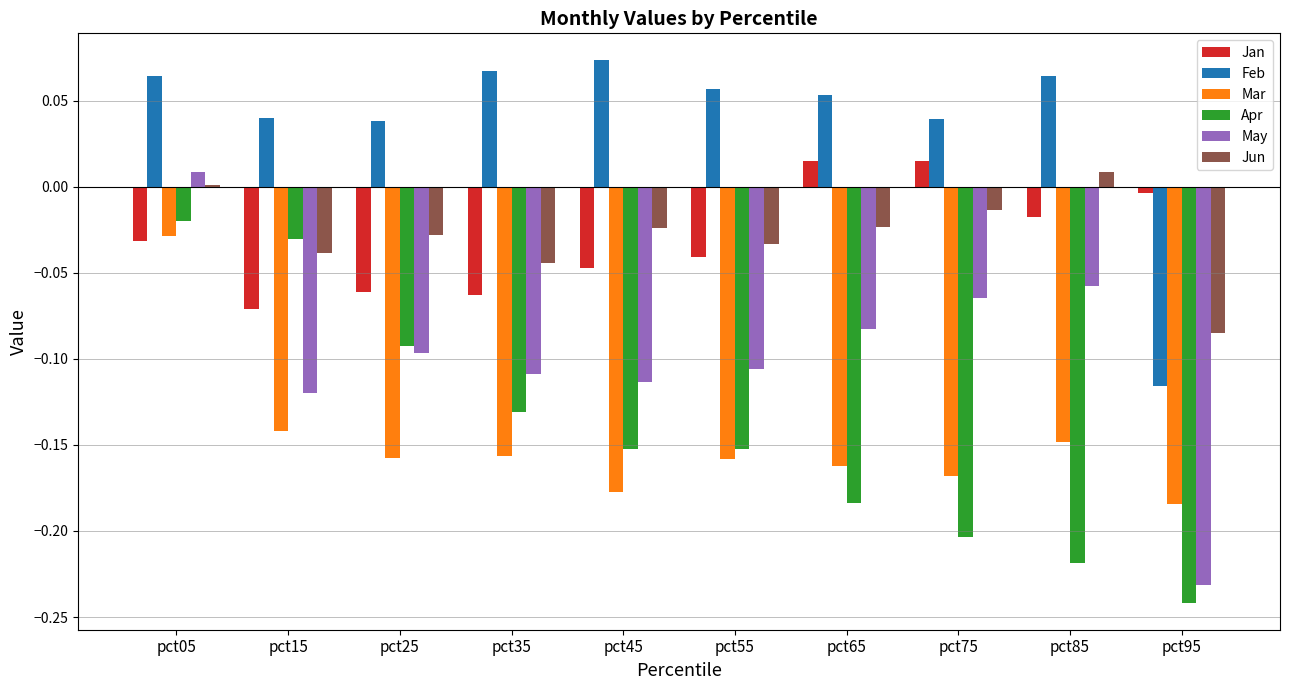

At which category is the sum across all series the highest?

pct05